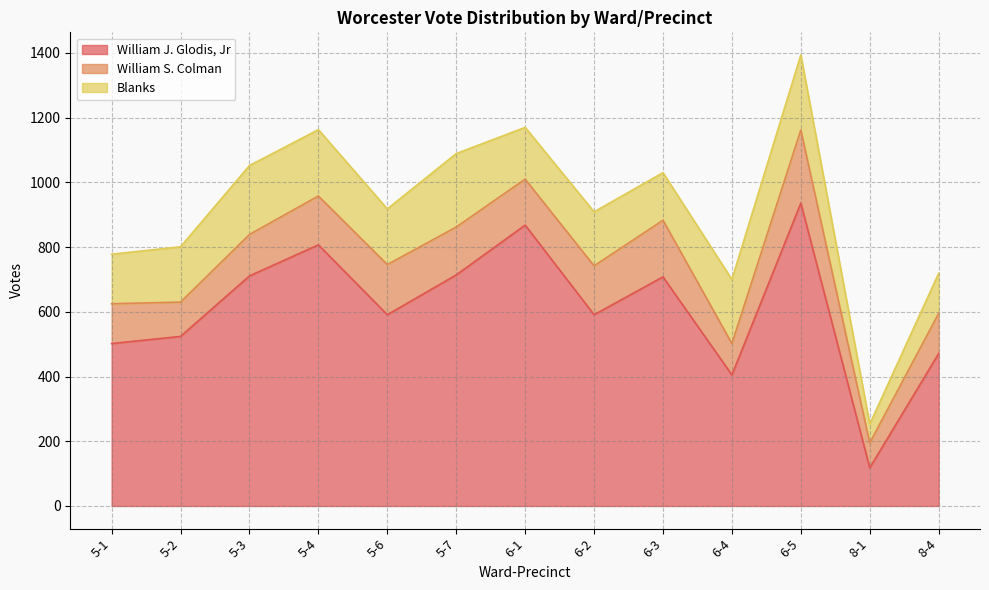

Rank the categories by William S. Colman value from highest to lowest.

6-5, 6-3, 5-6, 5-4, 6-2, 5-7, 6-1, 5-3, 8-4, 5-1, 5-2, 6-4, 8-1